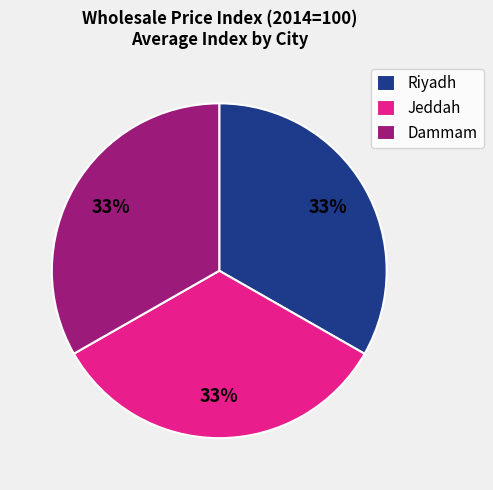

Do Dammam and Jeddah together represent more than half of the pie?

Yes